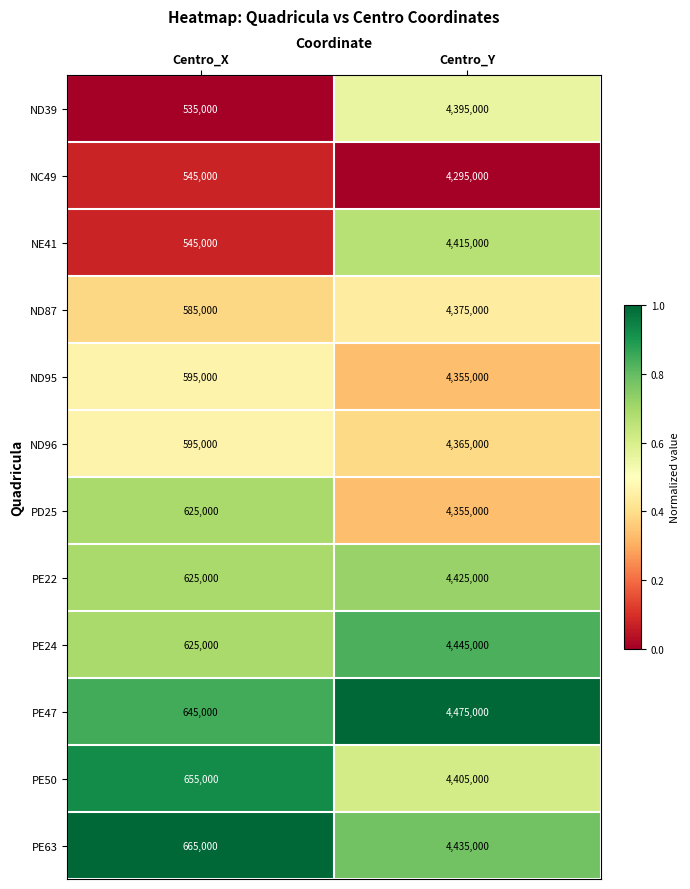

Which series has the largest total across all categories?

PE47